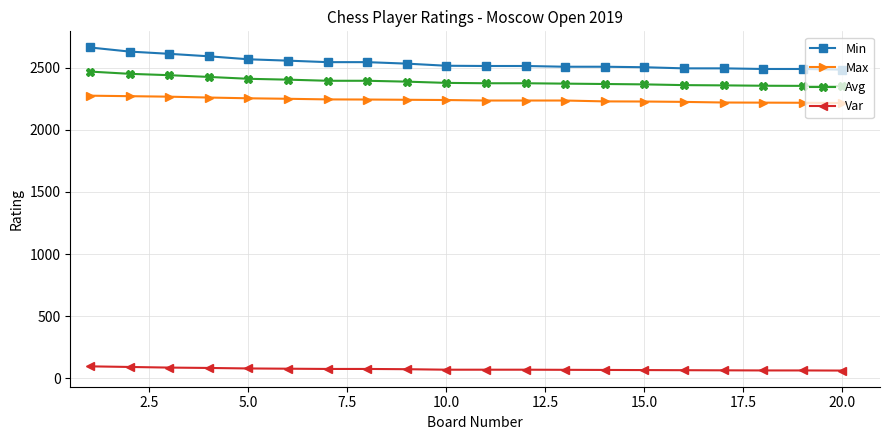

What is the average value of the Avg series?

2390